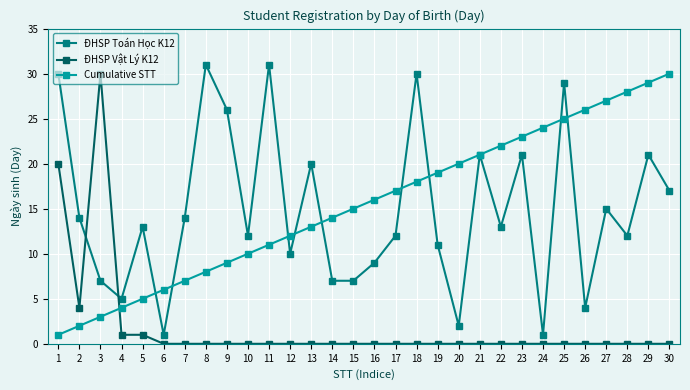

Is the value of ĐHSP Toán Học K12 at 9 greater than the value of ĐHSP Vật Lý K12 at 9?

Yes